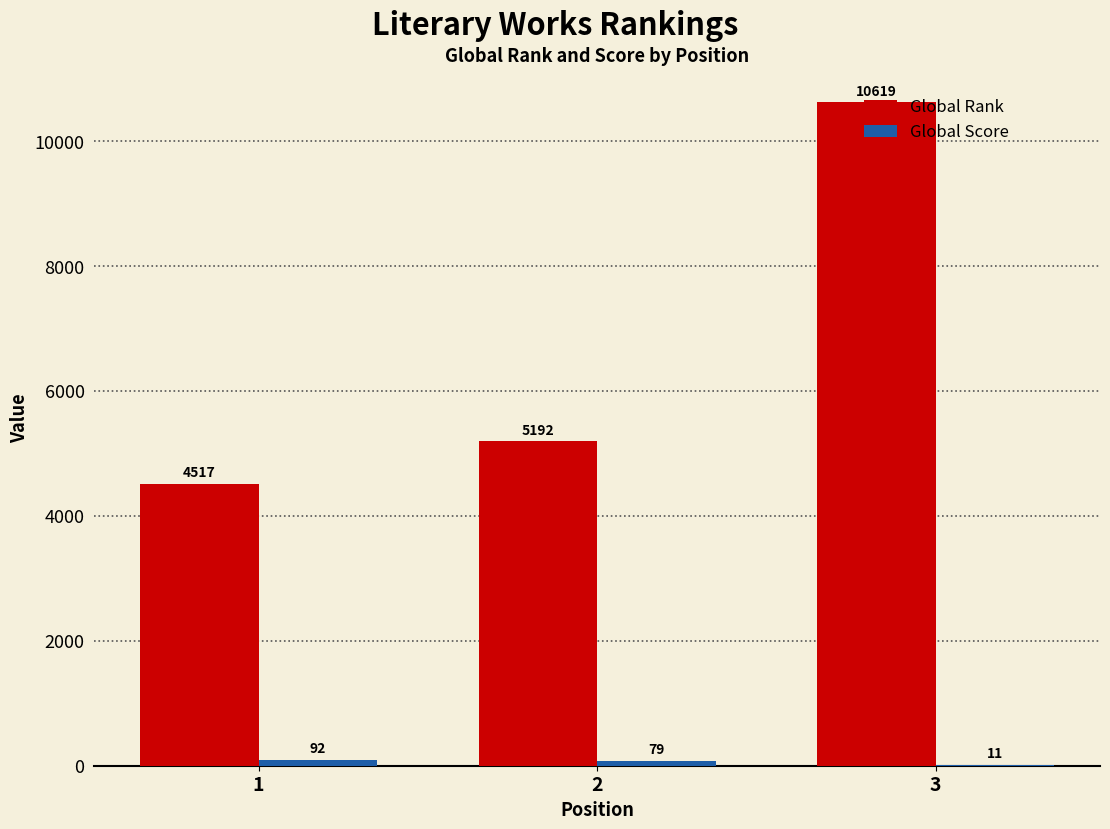

Count the Global Rank values in the range 4517 to 10619.

3